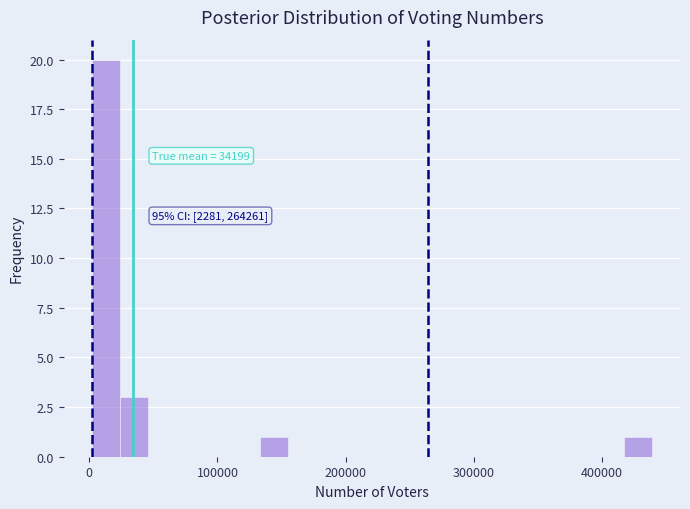

Read against the x-axis, roughly where is the centre of the tallest bar?

10000